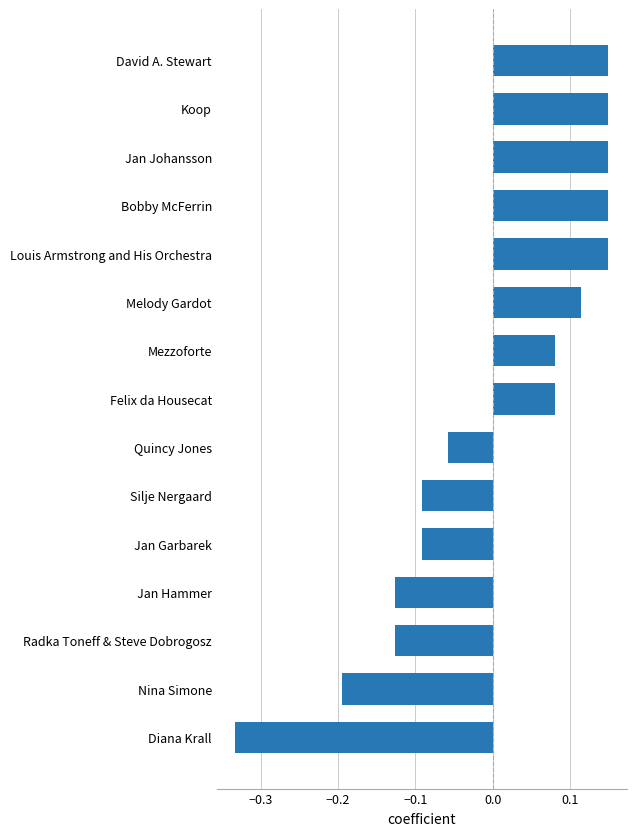

Which category has the lowest value across all series?

Diana Krall